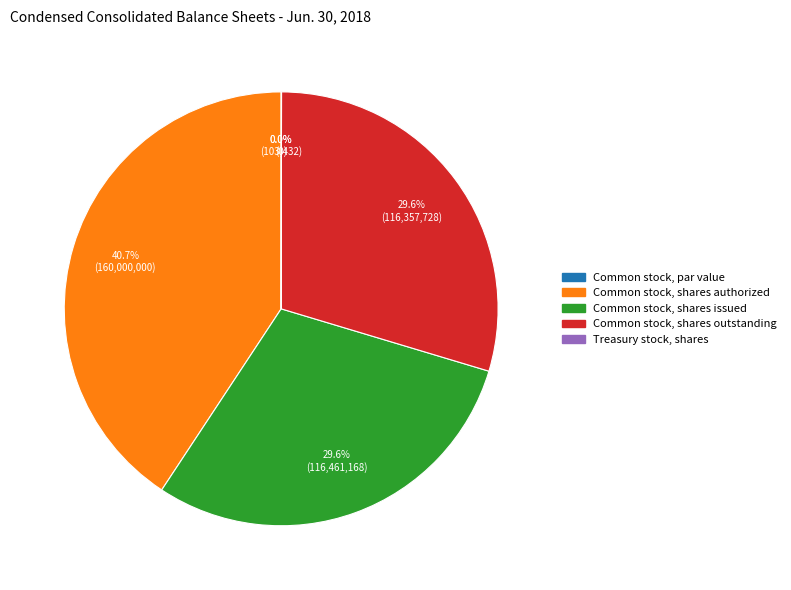

Does Treasury stock, shares account for over 50% of the chart?

No